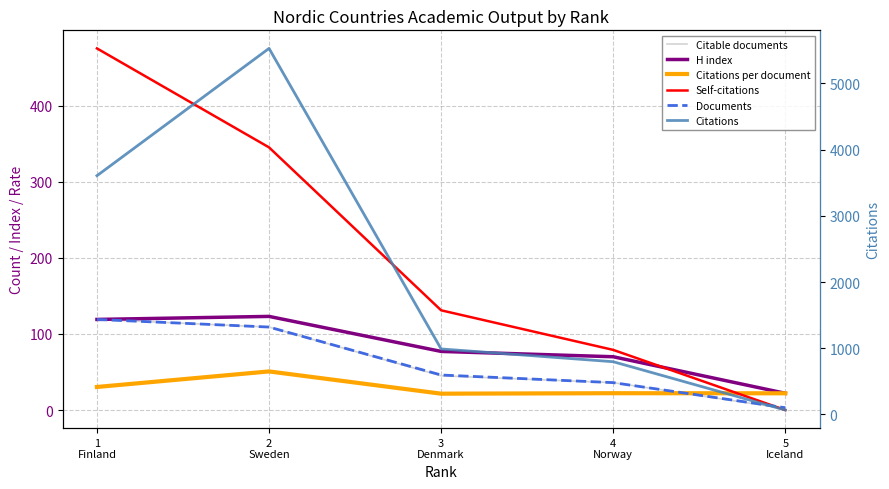

What is the label of the 5th point from the right?

1
Finland